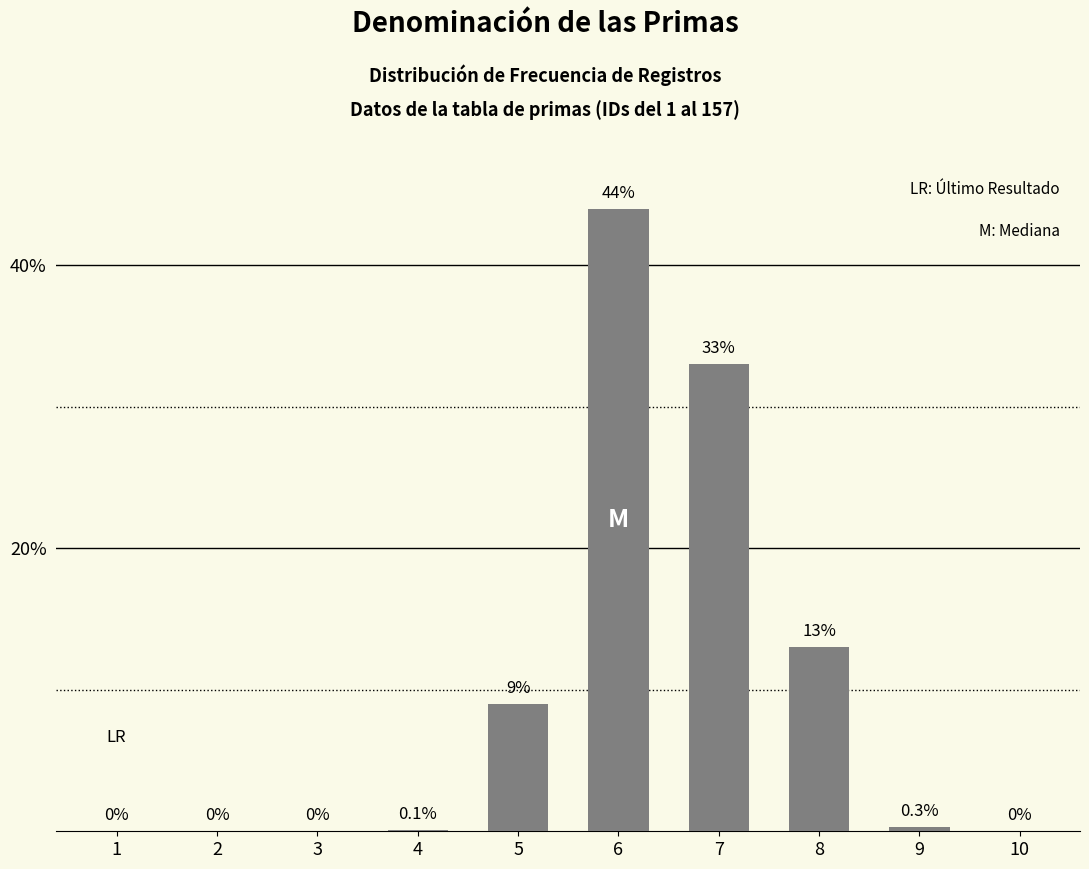

Between 10 and 6, which is larger?

6